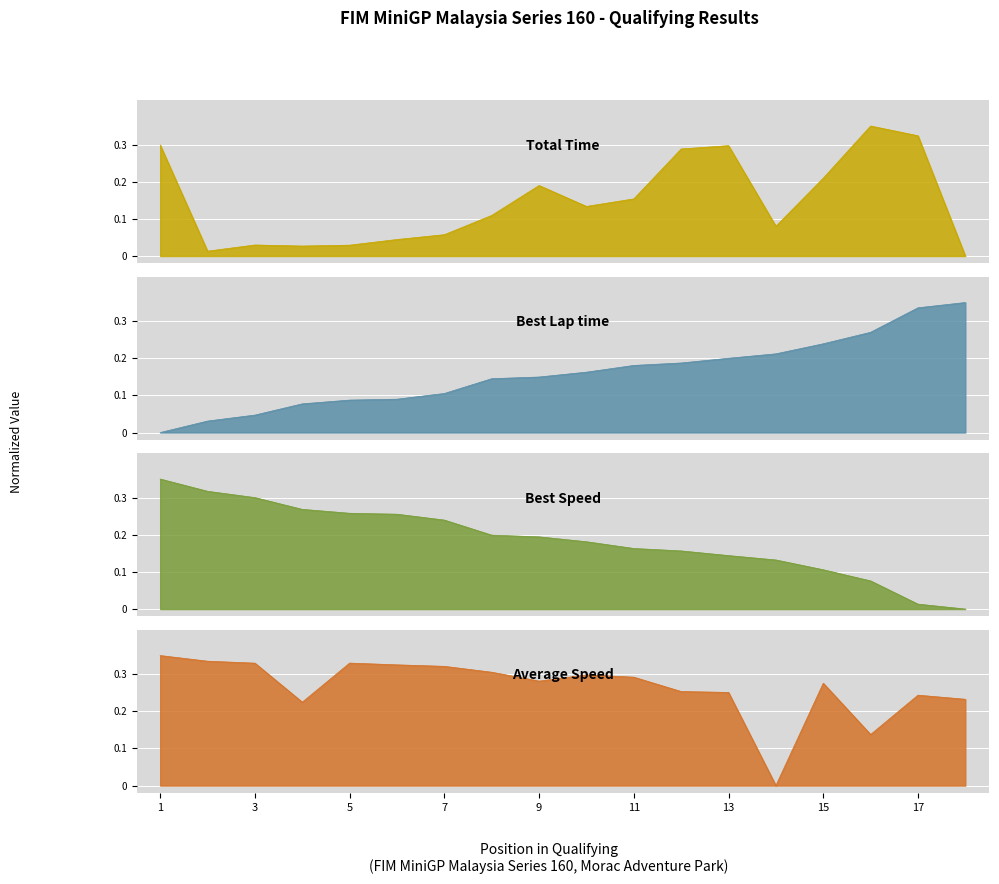

How many lines are shown in the chart?

4